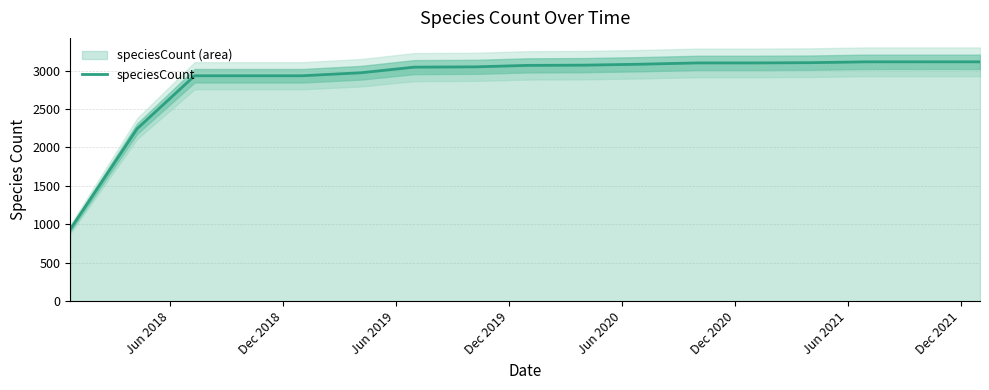

What is the lowest value of the speciesCount series?

937